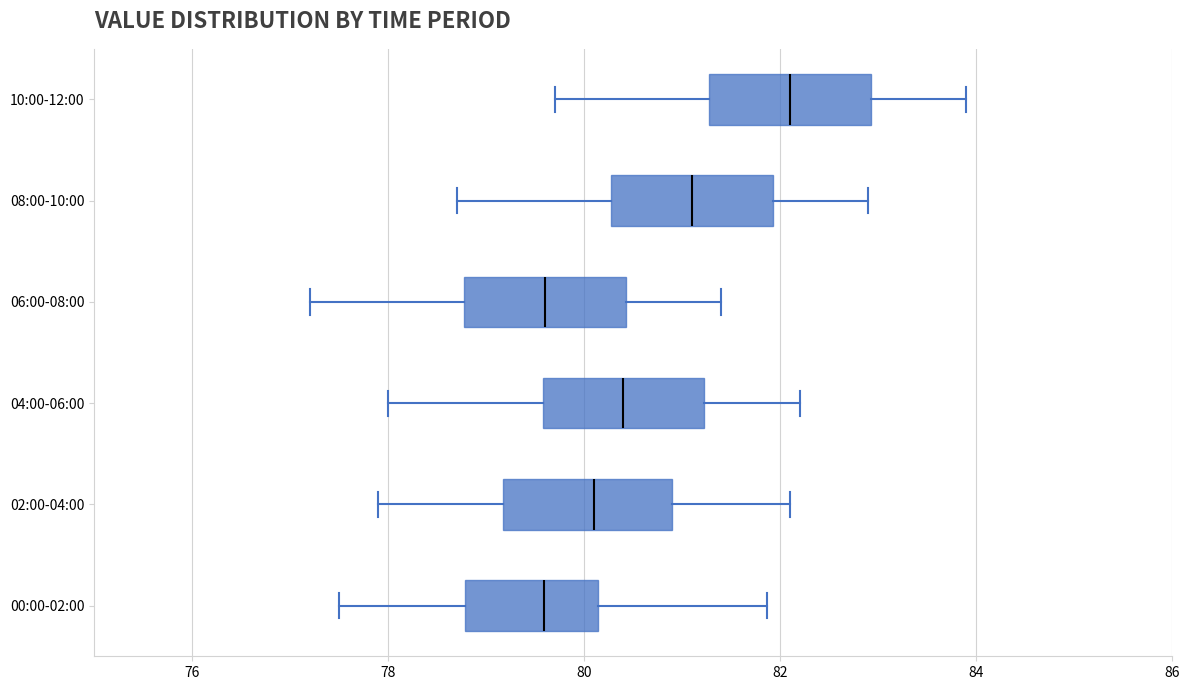

Reading bottom to top, transcribe this box plot: for each box, give where its median line is, the range the box spans, and where its two whiskers end, as read against the x-axis. The values are not printed on the chart, so give them approximately, as read against the axis.

00:00-02:00: median 79.6, box 78.8 to 80.2, whiskers 77.6 to 81.8
02:00-04:00: median 80.2, box 79.2 to 81.0, whiskers 78.0 to 82.2
04:00-06:00: median 80.4, box 79.6 to 81.2, whiskers 78.0 to 82.2
06:00-08:00: median 79.6, box 78.8 to 80.4, whiskers 77.2 to 81.4
08:00-10:00: median 81.2, box 80.2 to 82.0, whiskers 78.8 to 83.0
10:00-12:00: median 82.2, box 81.2 to 83.0, whiskers 79.8 to 84.0